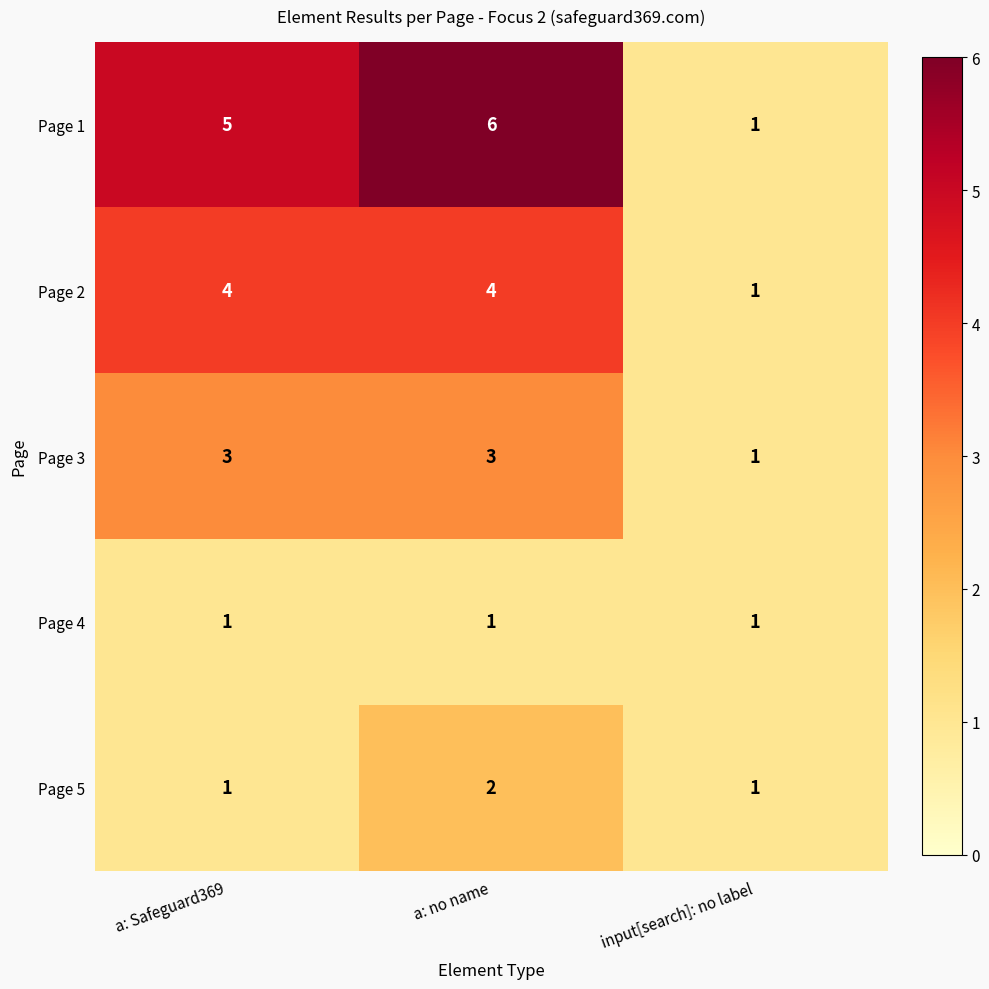

At which category is the sum across all series the highest?

a: no name